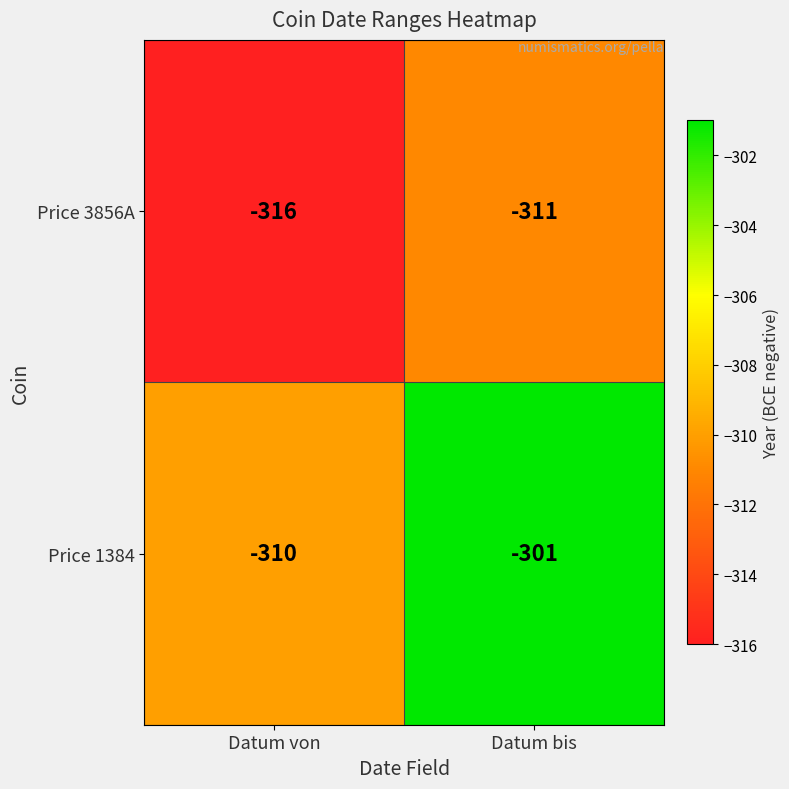

At which category is the sum across all series the highest?

Datum bis